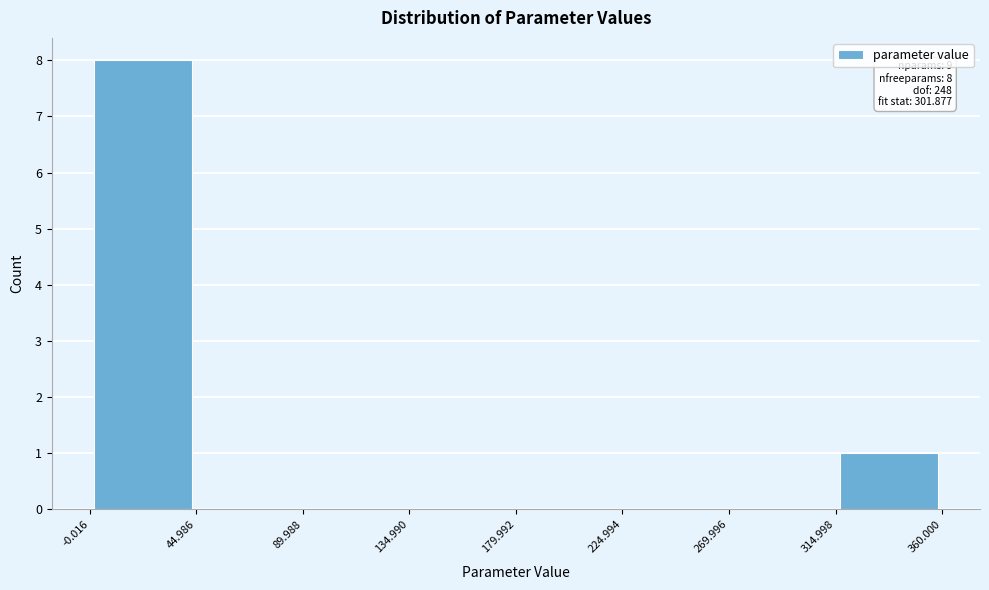

Over which range of the x-axis is the bar tallest?

-0.016 to 44.986